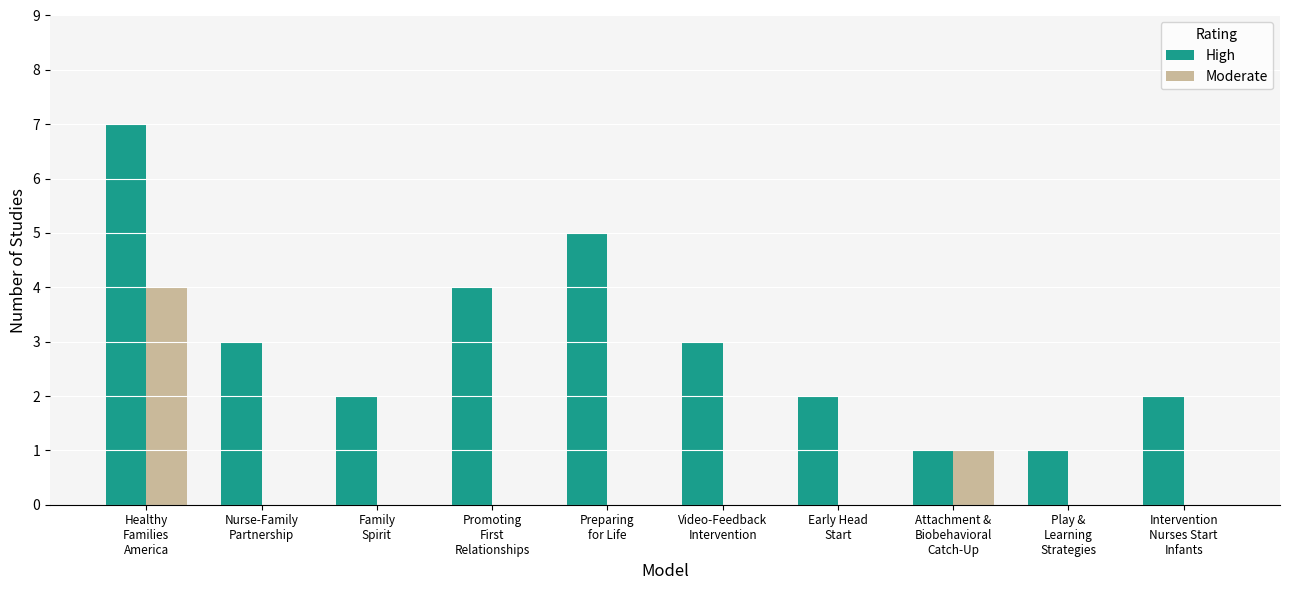

Are the bars horizontal?

No